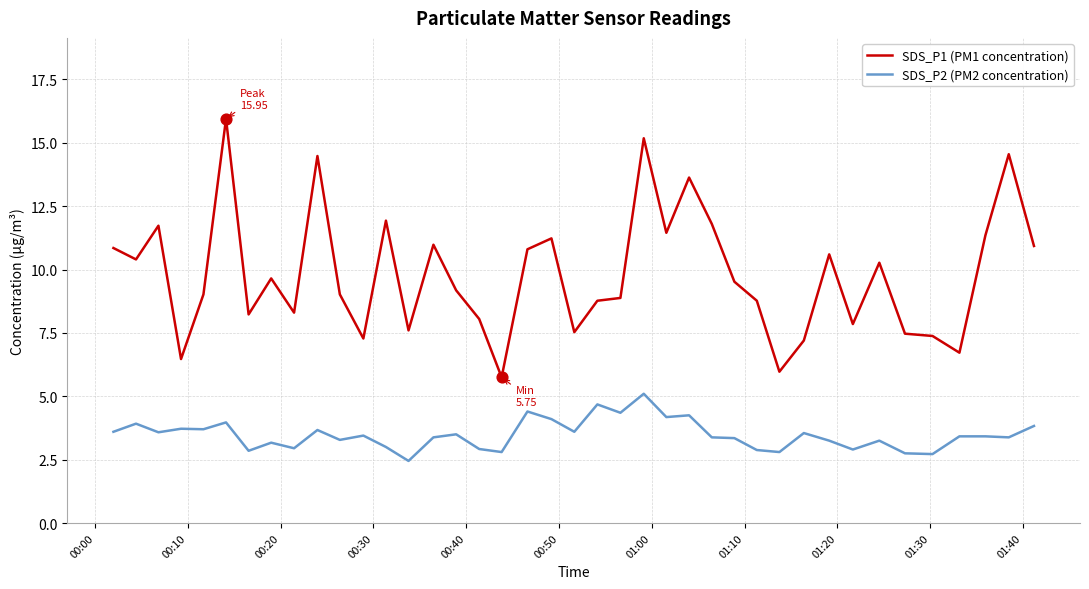

Which series has the largest range (max minus min)?

SDS_P1 (PM1 concentration)